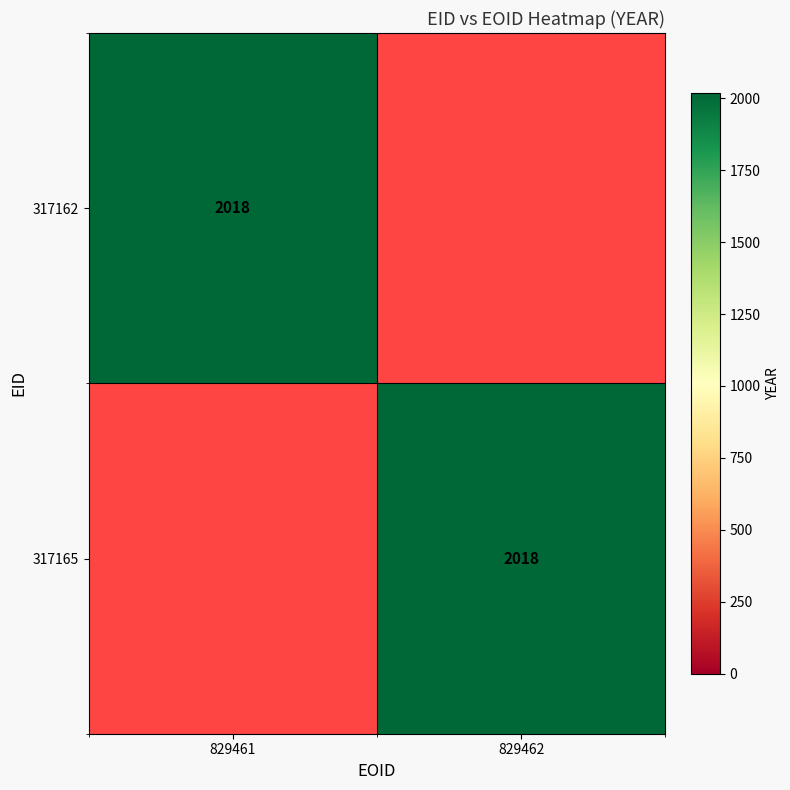

The value of 317165 at 829462 is 2018. True or false?

True